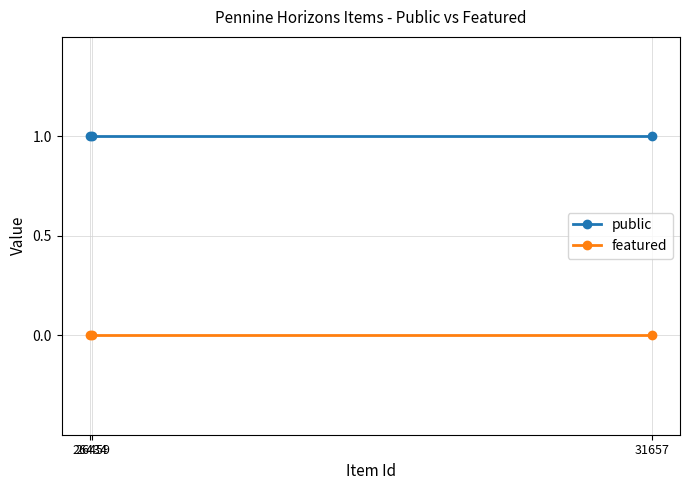

Is this an area chart (filled region under the line)?

No